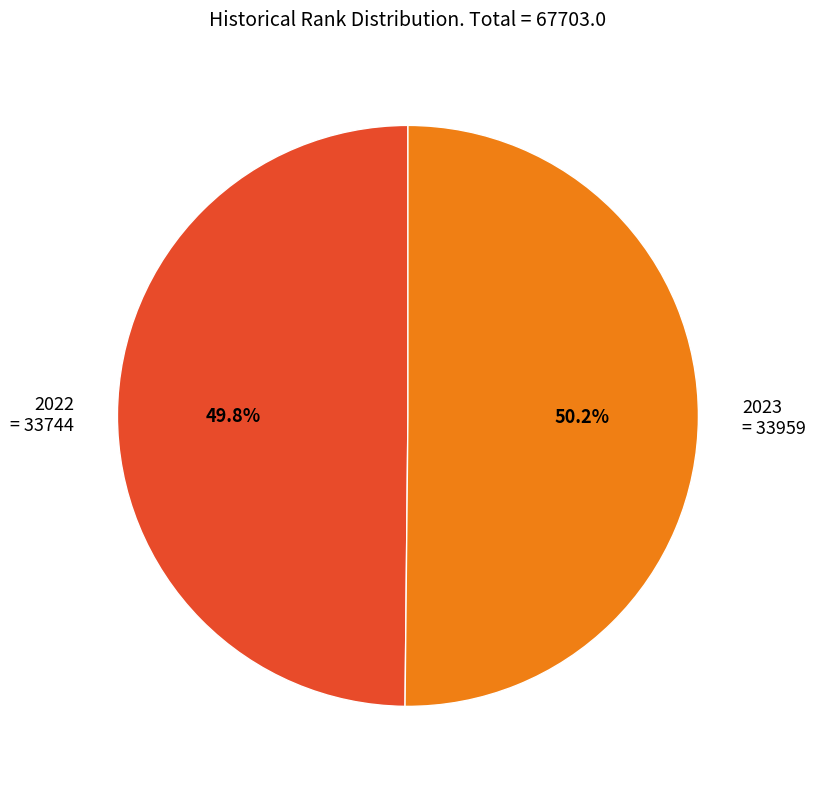

Is the sum of 2023 and 2022 greater than half?

Yes